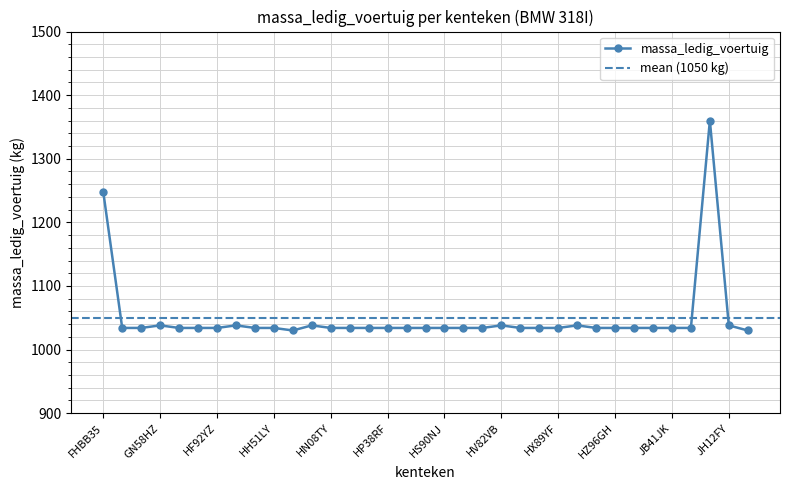

What position from the right is HP18LL?

22